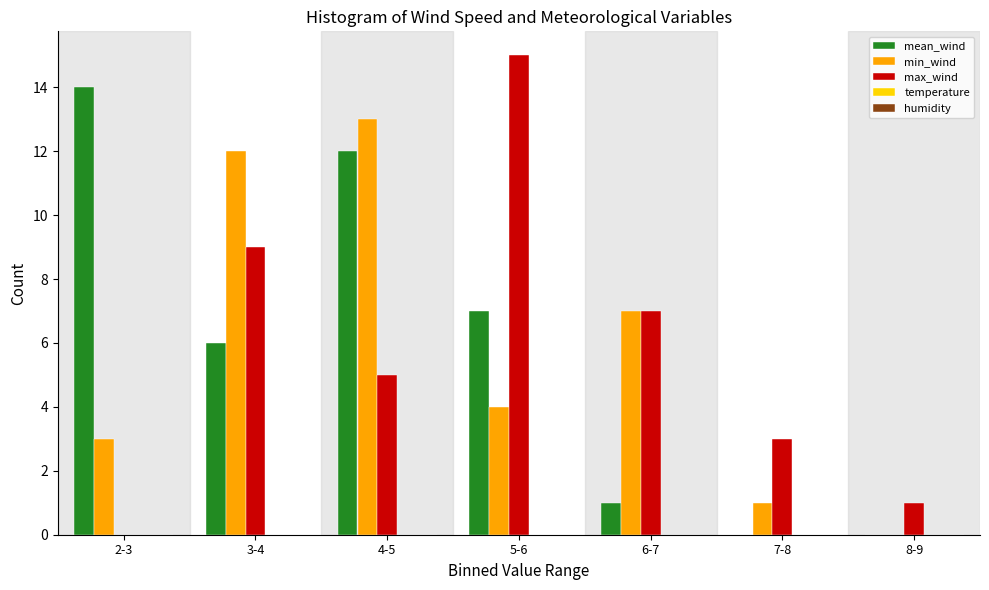

Is it true that min_wind equals 1 at 2-3?

False